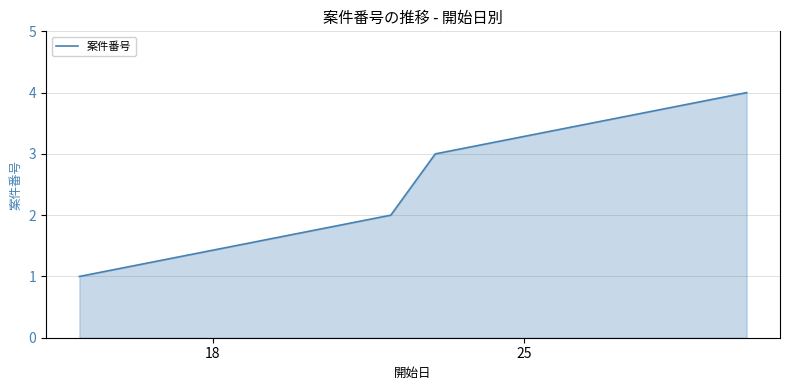

How many lines are shown in the chart?

1